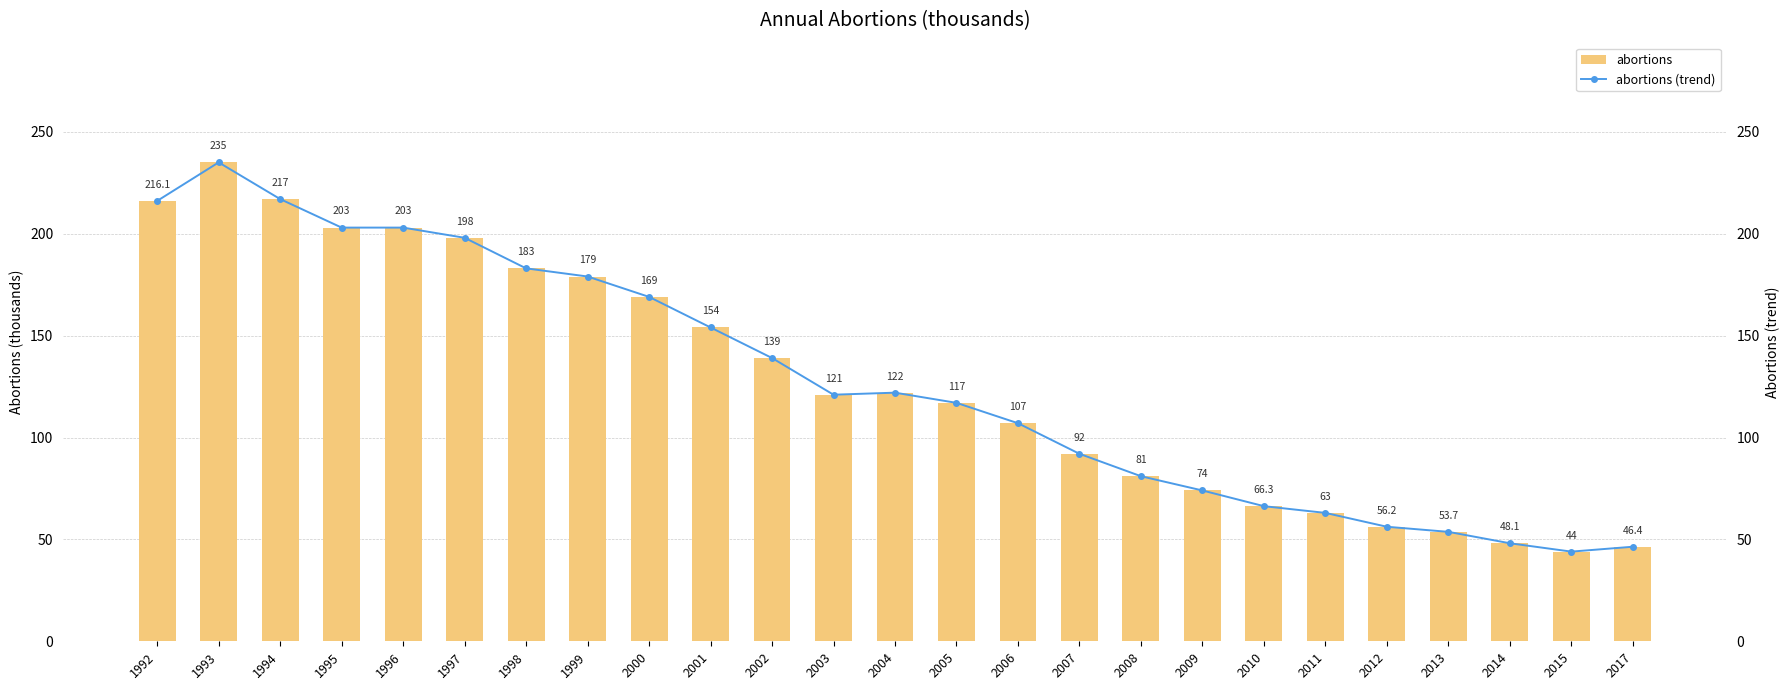

What is the sum of the abortions (trend) values at 1992 and 1993?

451.1